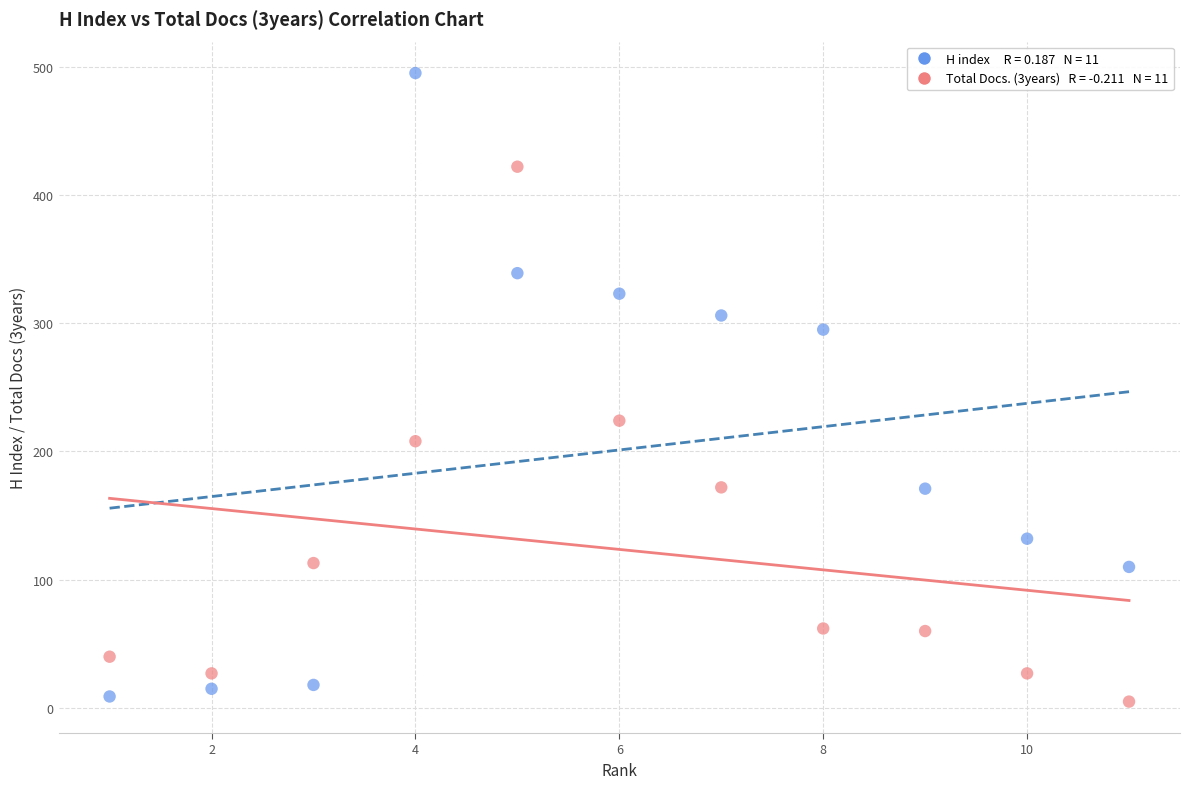

Across all series, what Y value is closest to 250?

224